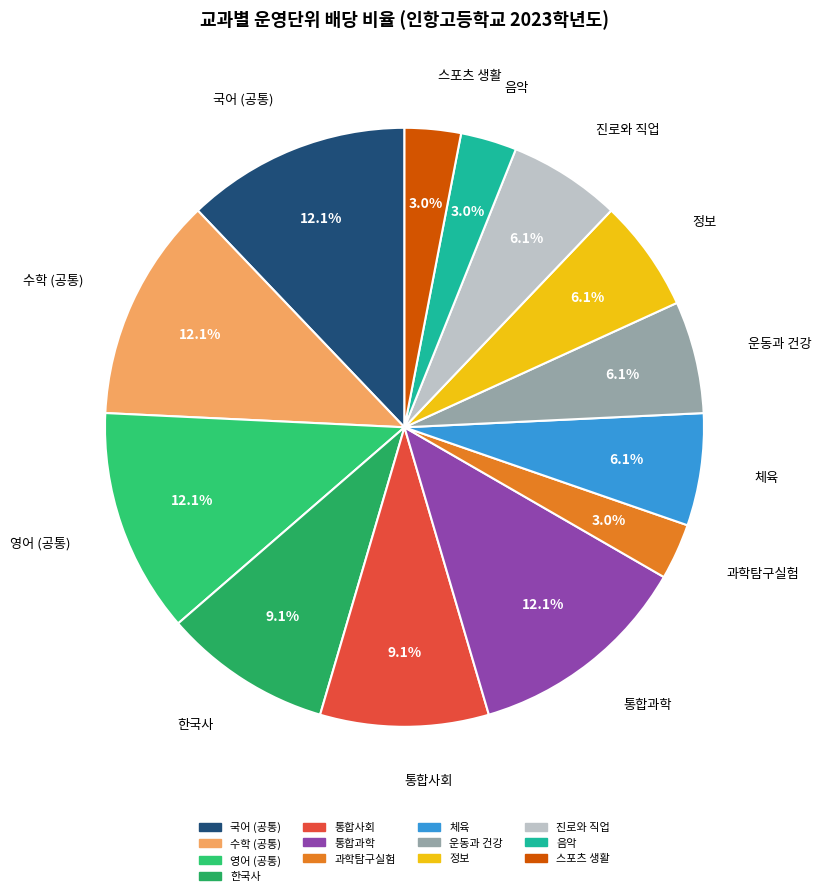

Does any single category account for the majority?

No